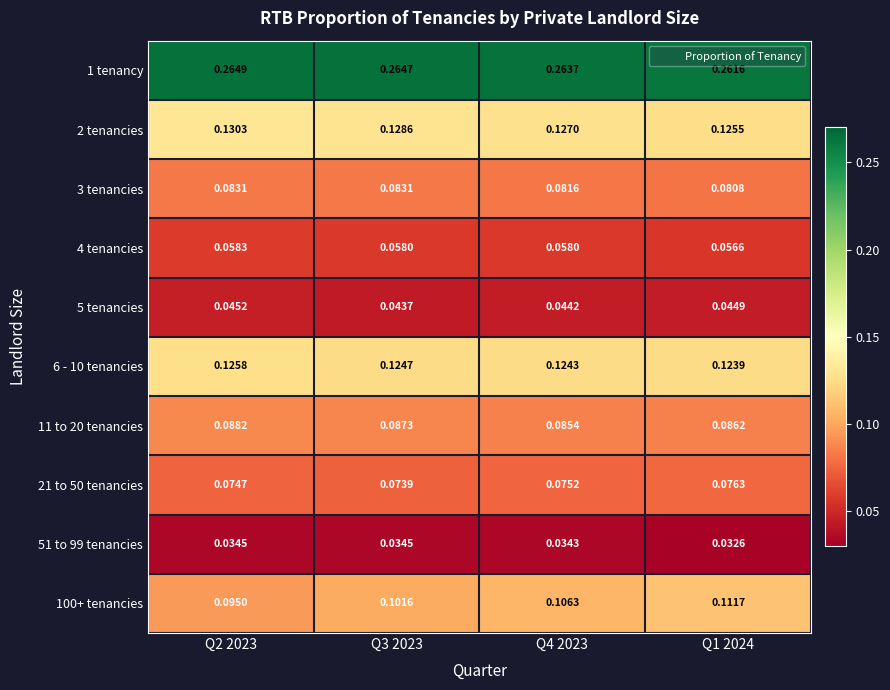

Which category has the lowest value across all series?

Q1 2024